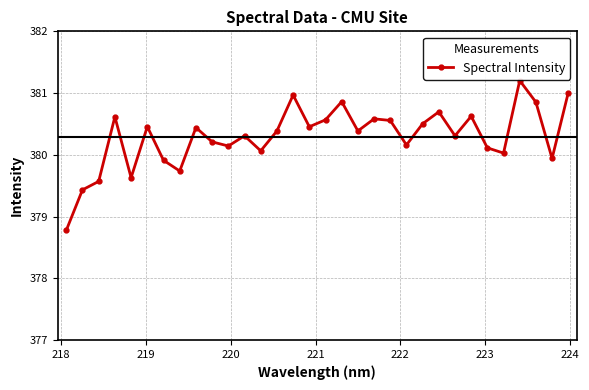

How many lines are shown in the chart?

1